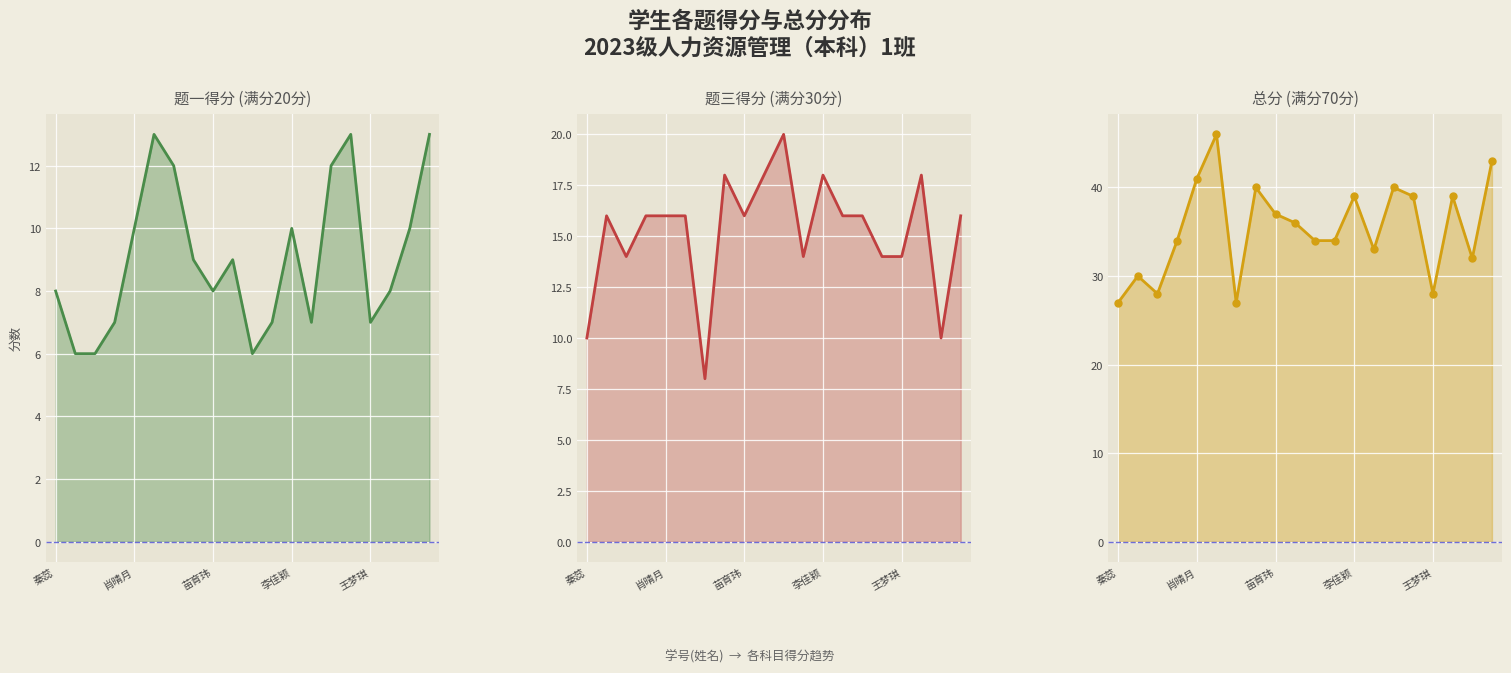

True or false: 总分_line has more than 0 interior local peaks.

True